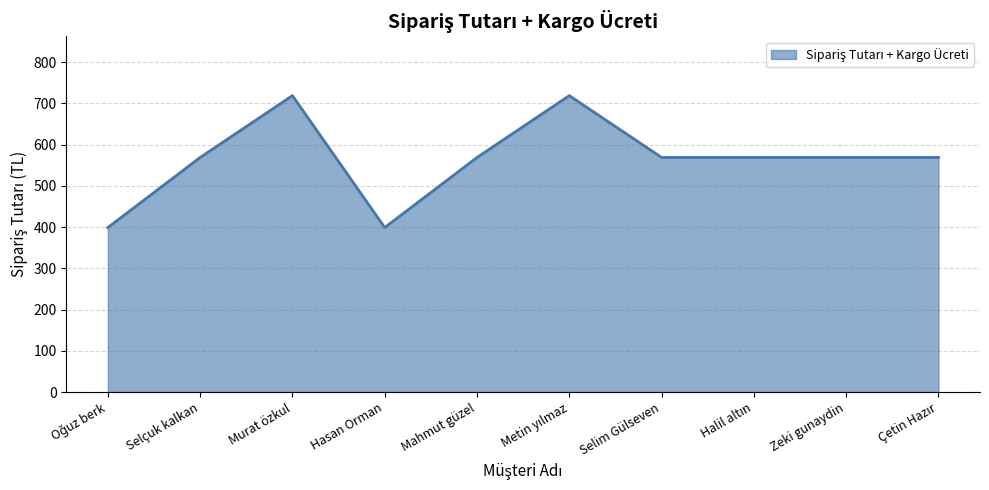

What is the ratio of the value at Mahmut güzel to the value at Selim Gülseven?

1.0